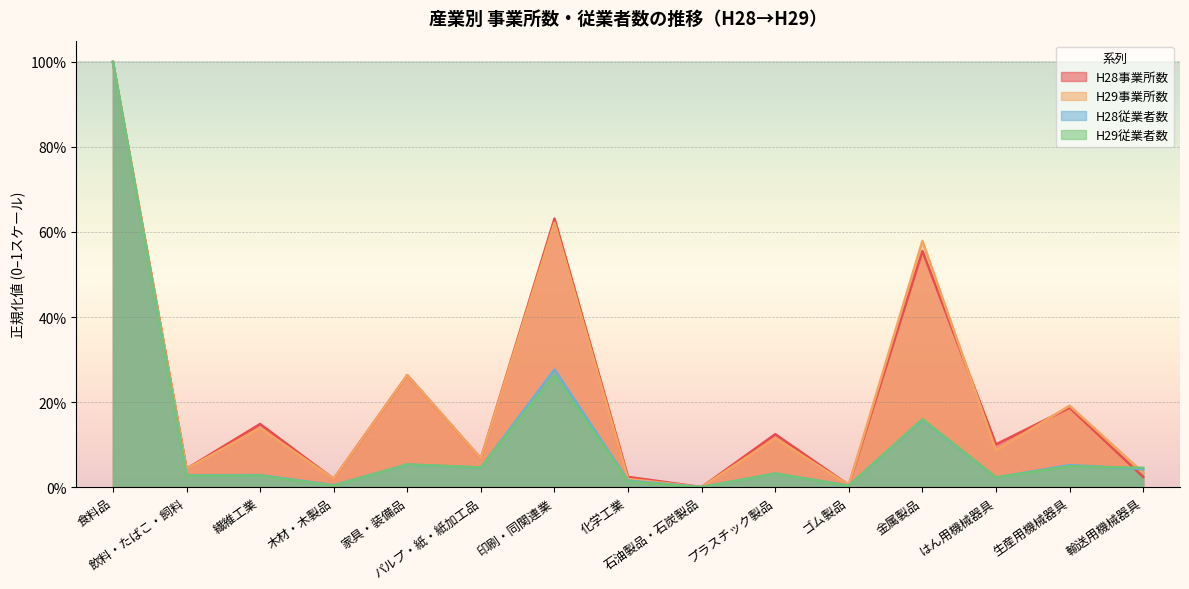

What is the sum of the H28従業者数 values at 飲料・たばこ・飼料 and 家具・装備品?

0.1